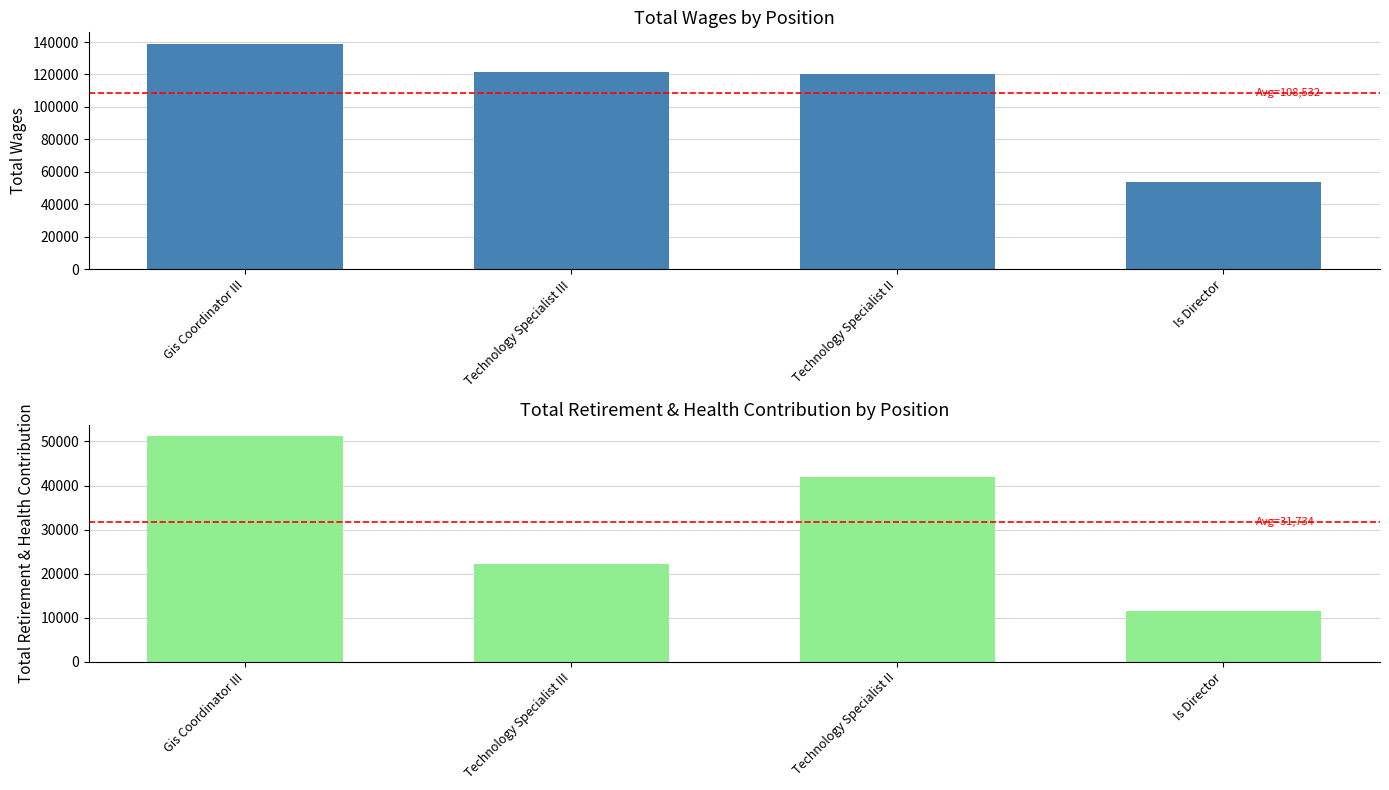

What is the minimum value for Total Retirement & Health Contribution?

11594